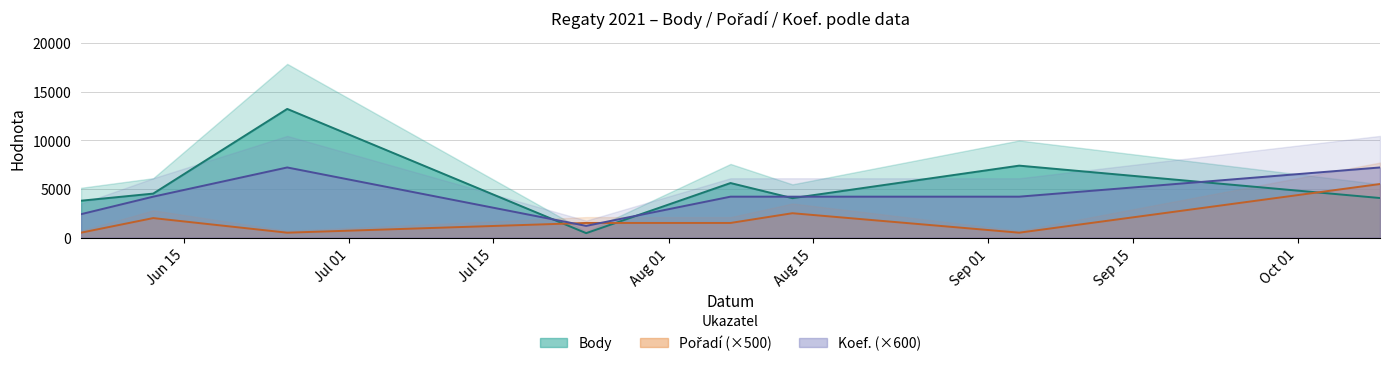

How many times do Pořadí and Body cross each other?

3